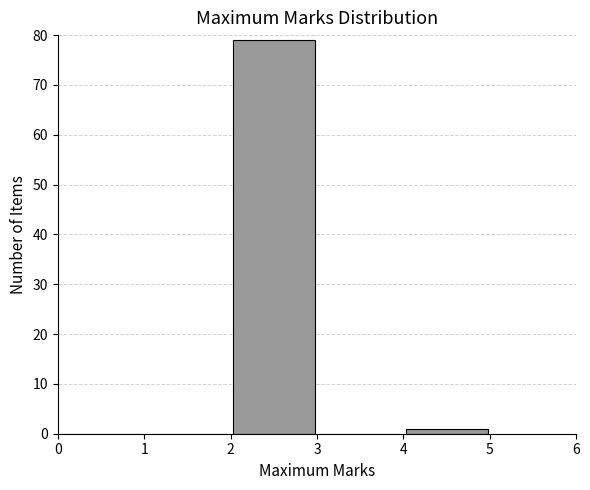

Reading left to right, transcribe this chart: for each bar, give the range it covers on the x-axis and its height. The values are not printed on the chart, so give them approximately, as read against the axis.

0 to 1: 0
1 to 2: 0
2 to 3: 79
3 to 4: 0
4 to 5: 1